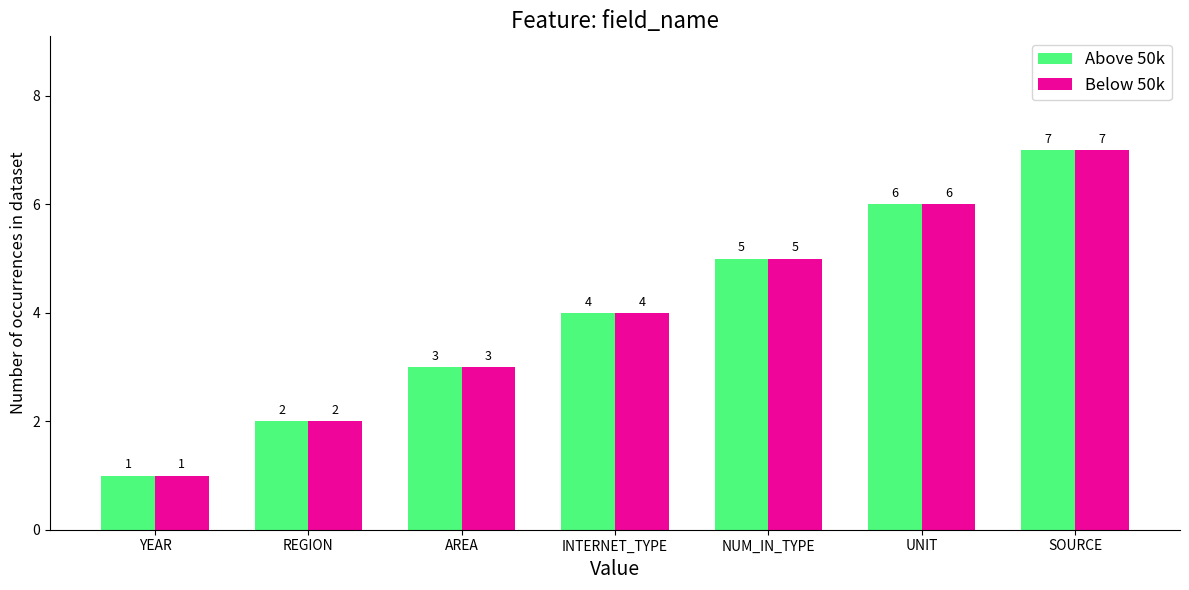

How many groups of bars are there?

7